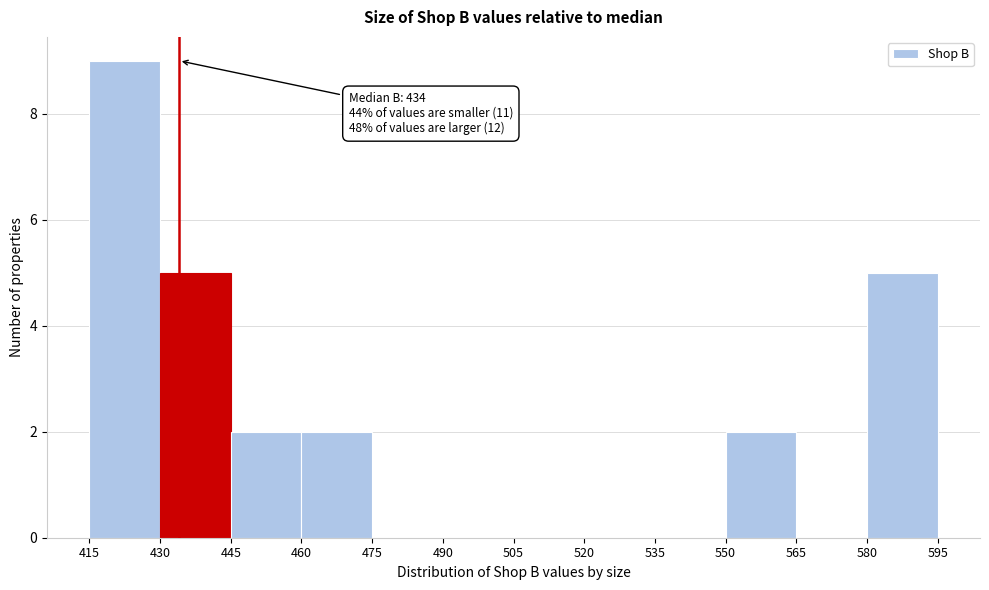

Which range on the x-axis has the tallest bar?

415 to 430